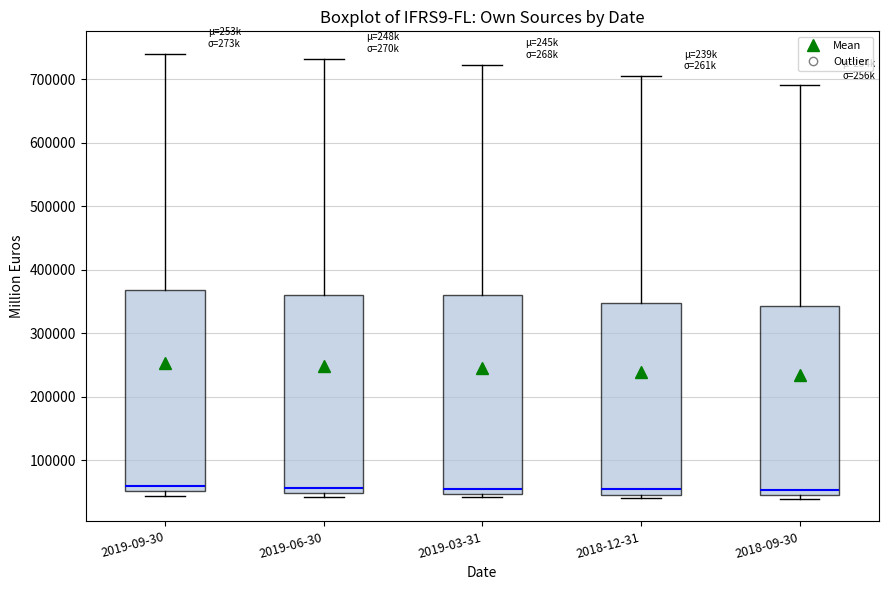

Where is the lower edge of the box for 2018-12-31 on the y-axis? The values are not printed on the chart, so give them approximately, as read against the axis.

50000